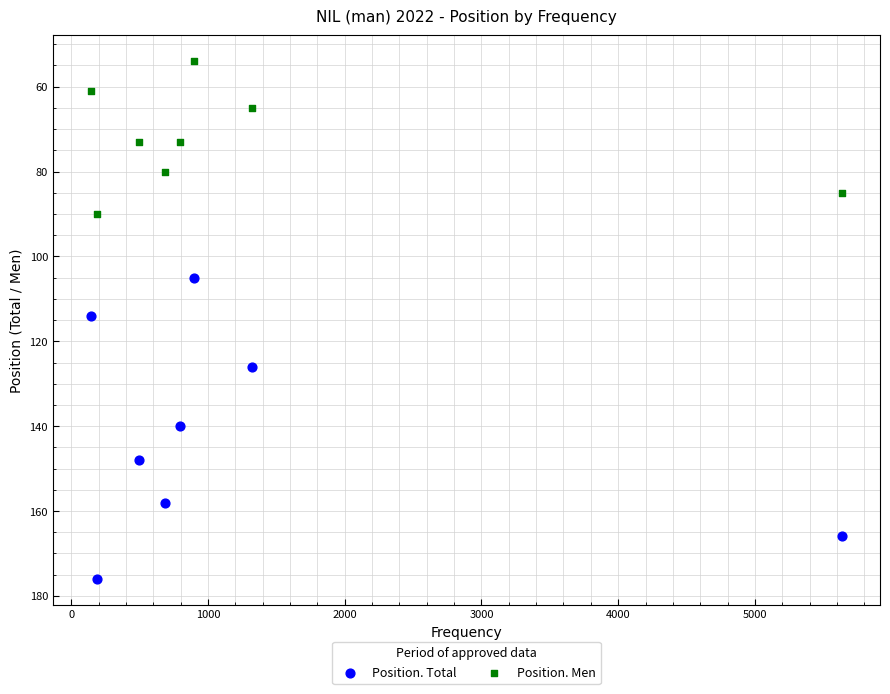

Across all data points, what is the range of Y values (max minus min)?

122